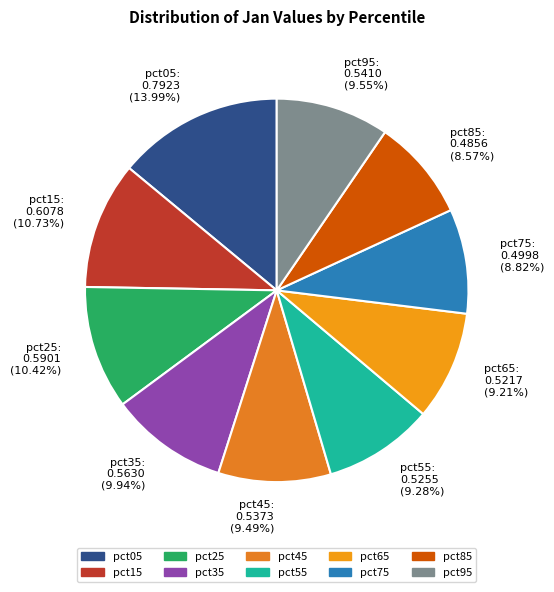

To the nearest percent, what is the combined percentage of pct65 and pct55?

18%